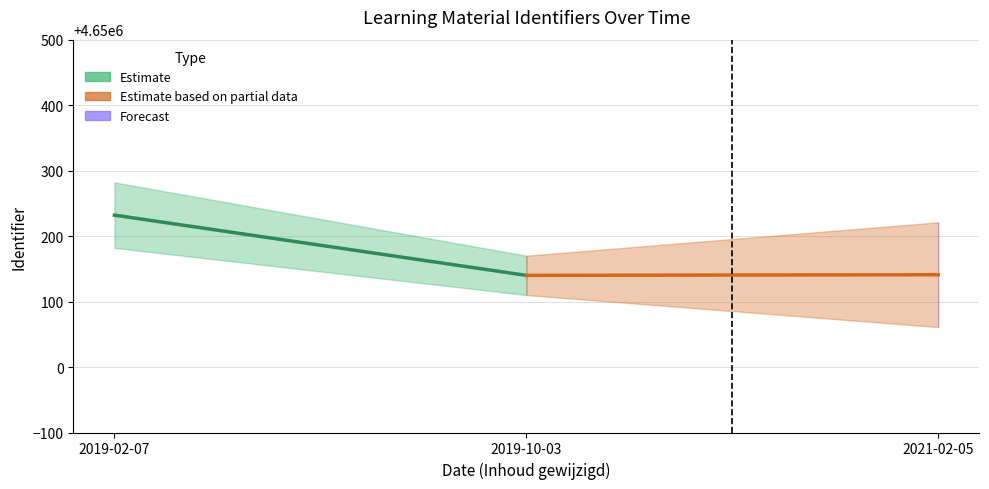

At which label is Estimate closest to 4650186?

2019-02-07